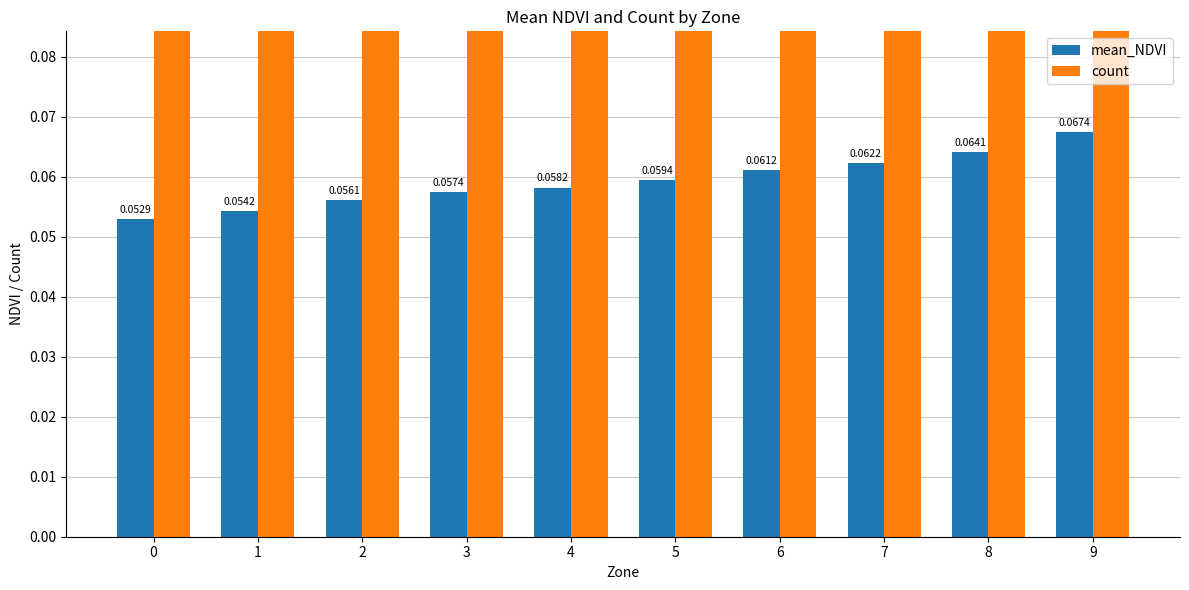

Is it true that mean_NDVI equals 0.1 at 0?

False